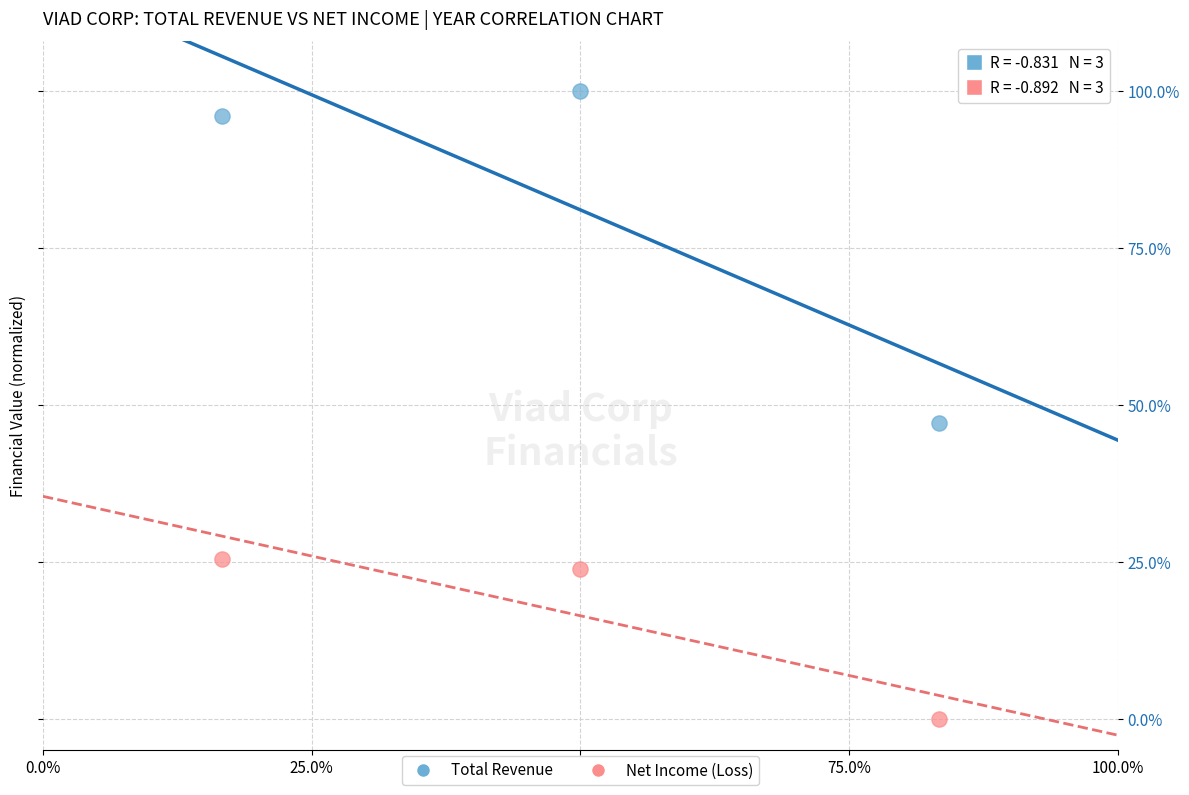

Which series has the largest Y range (max minus min)?

Total Revenue